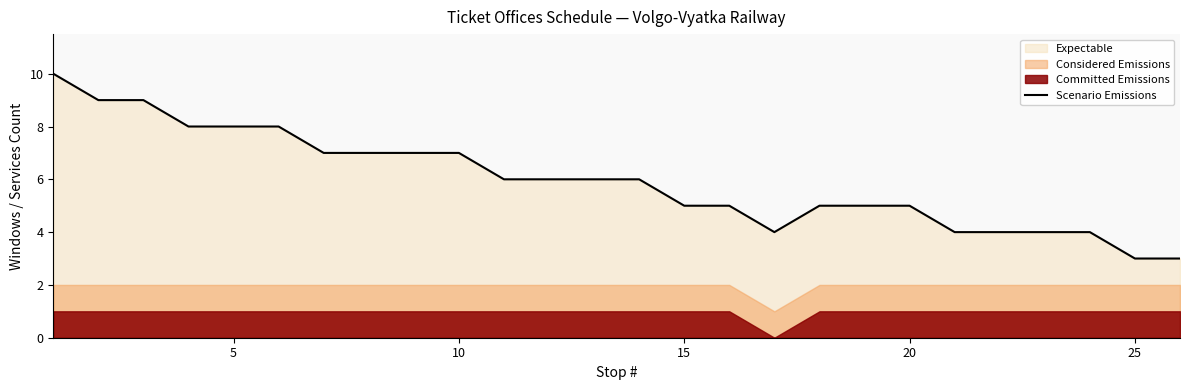

Count the values in the range 4 to 7.

18